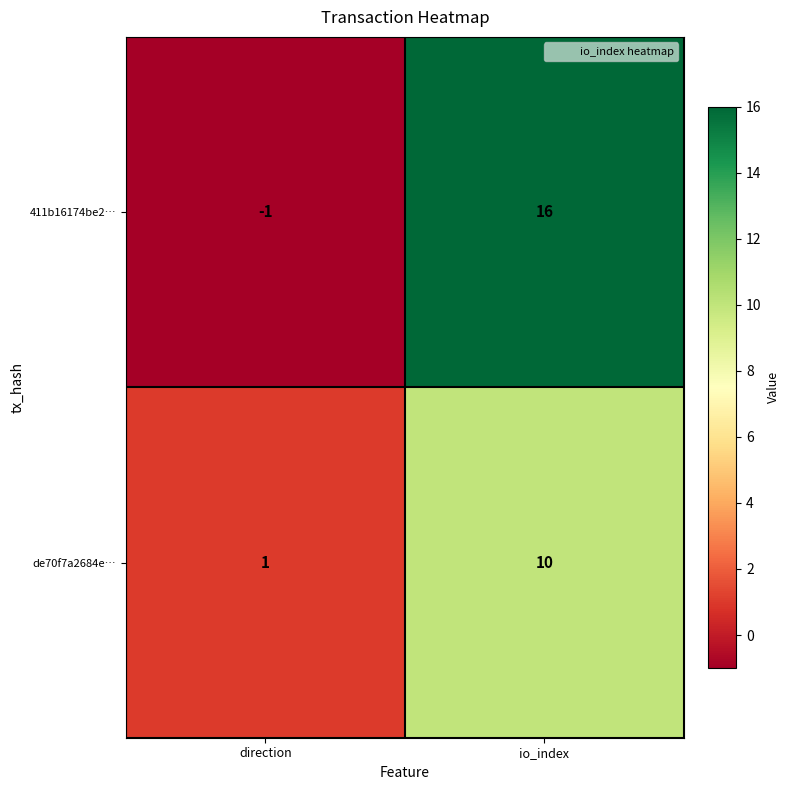

Which series has the largest total across all categories?

411b16174be2…